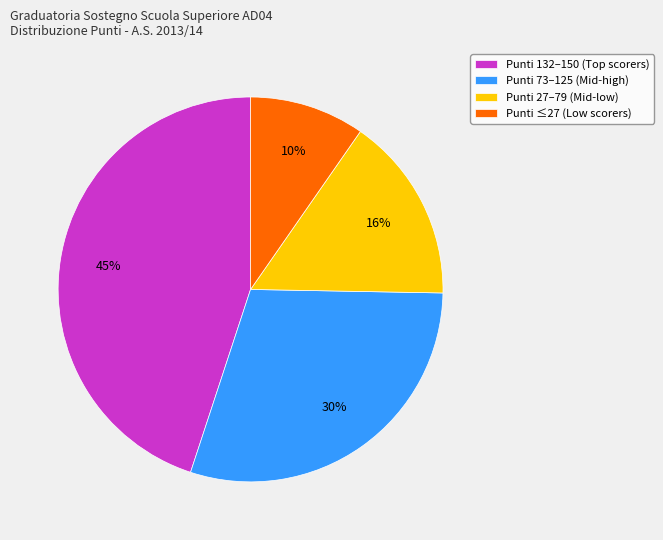

Is there any slice that represents more than half of the pie?

No